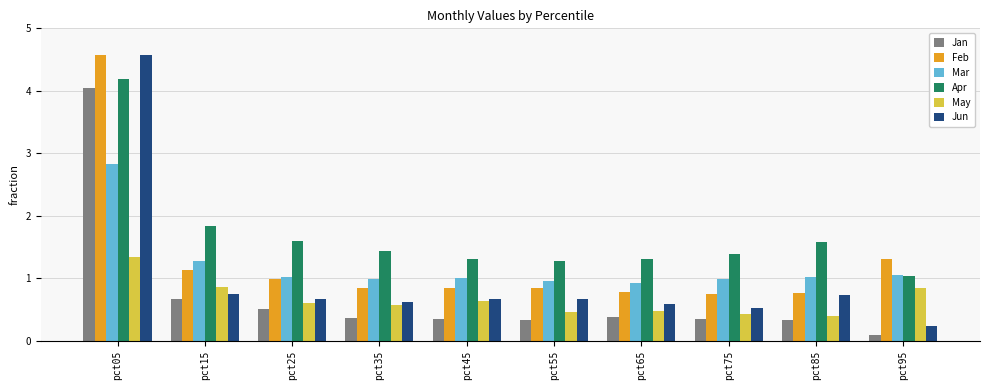

Which label corresponds to the largest value in the chart?

pct05